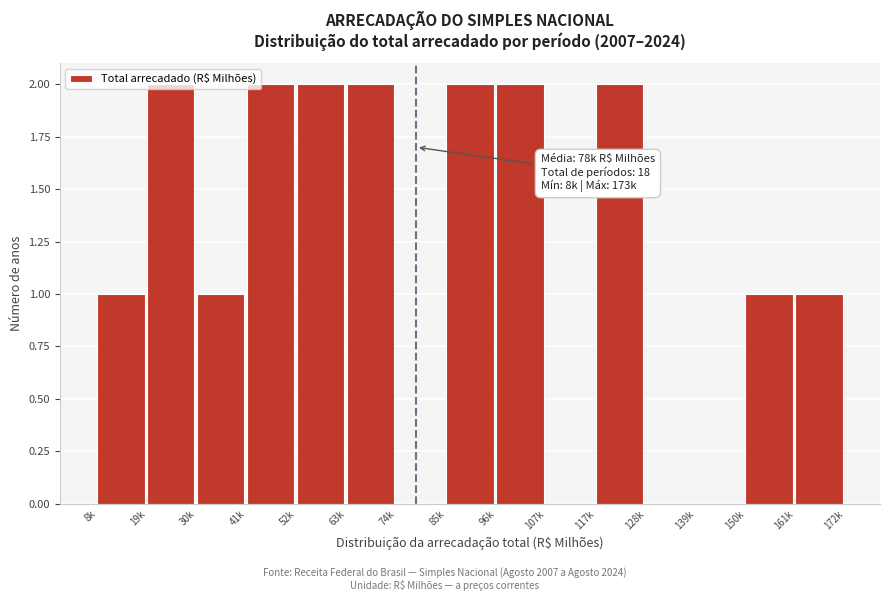

What is the sum of all values?

18